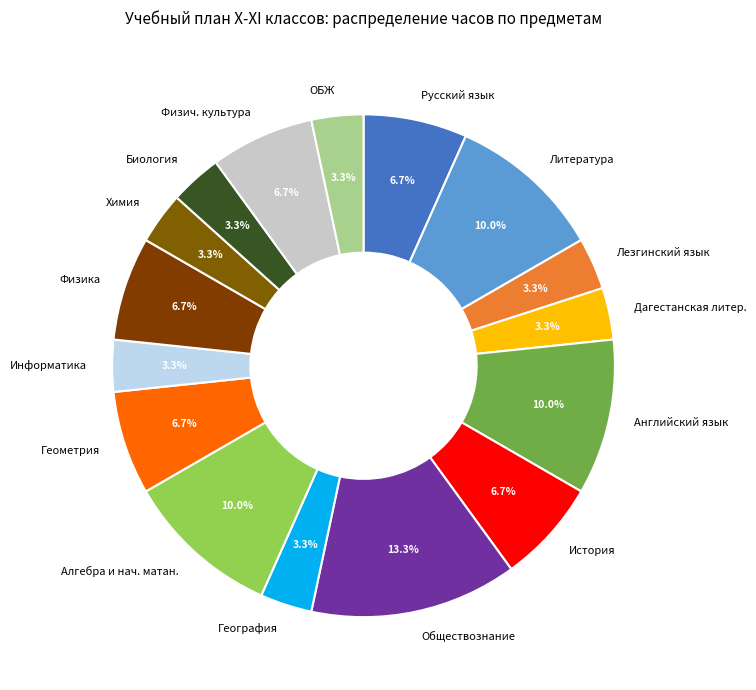

What is the largest slice in the pie chart?

Обществознание